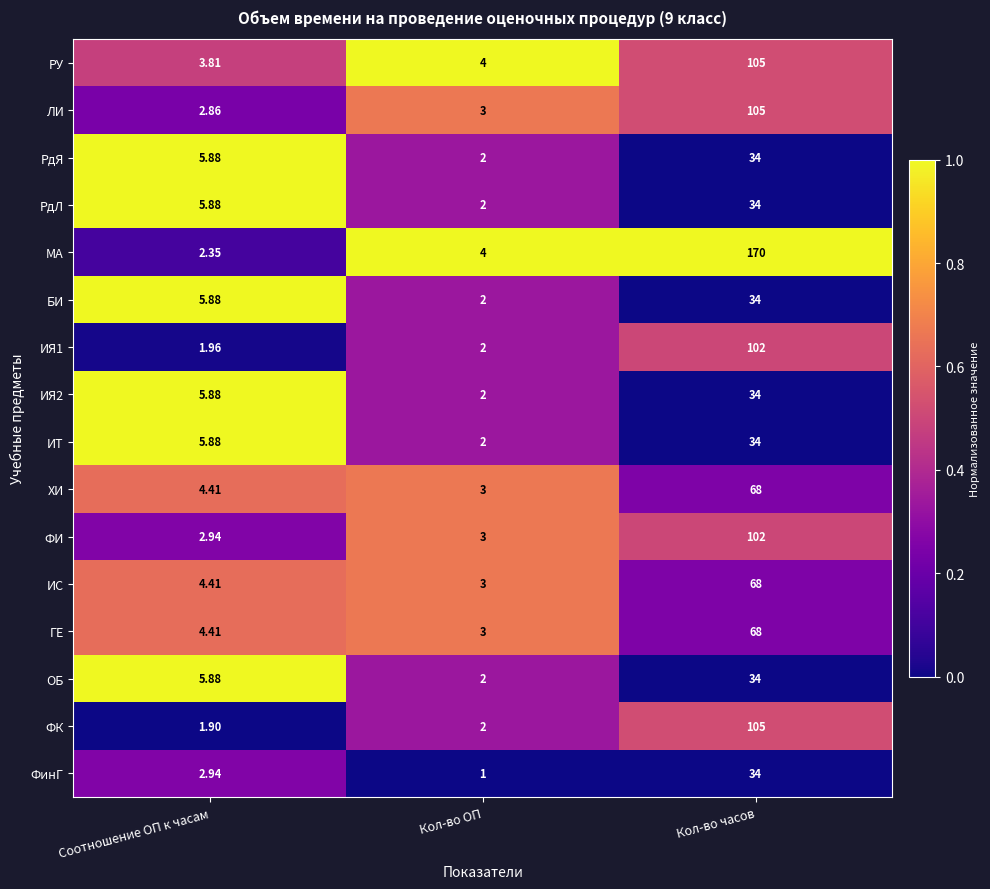

Which category has the highest value across all series?

Кол-во часов